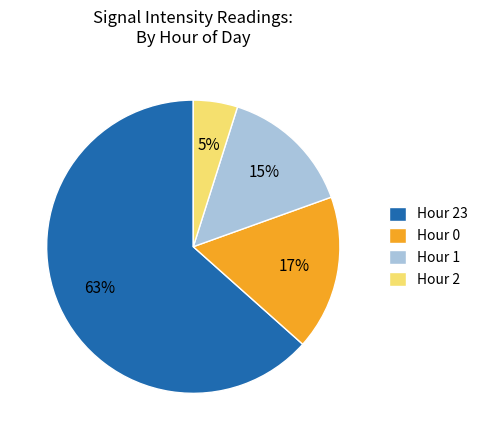

Rank the categories by value from lowest to highest.

Hour 2, Hour 1, Hour 0, Hour 23